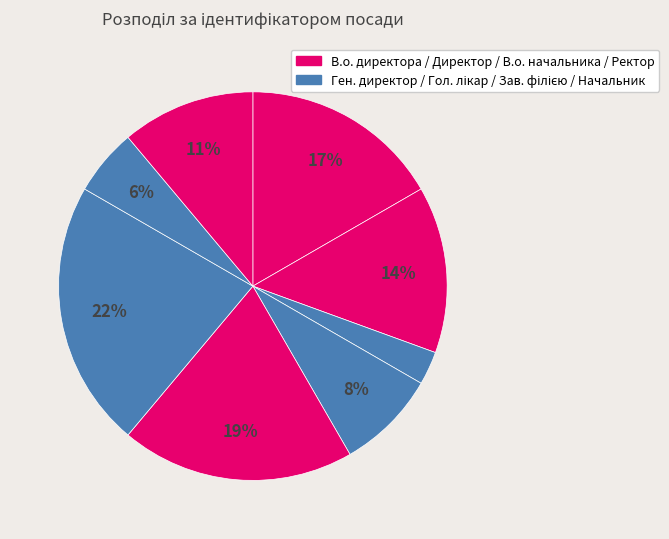

Which slice is the smallest?

Генеральний директор